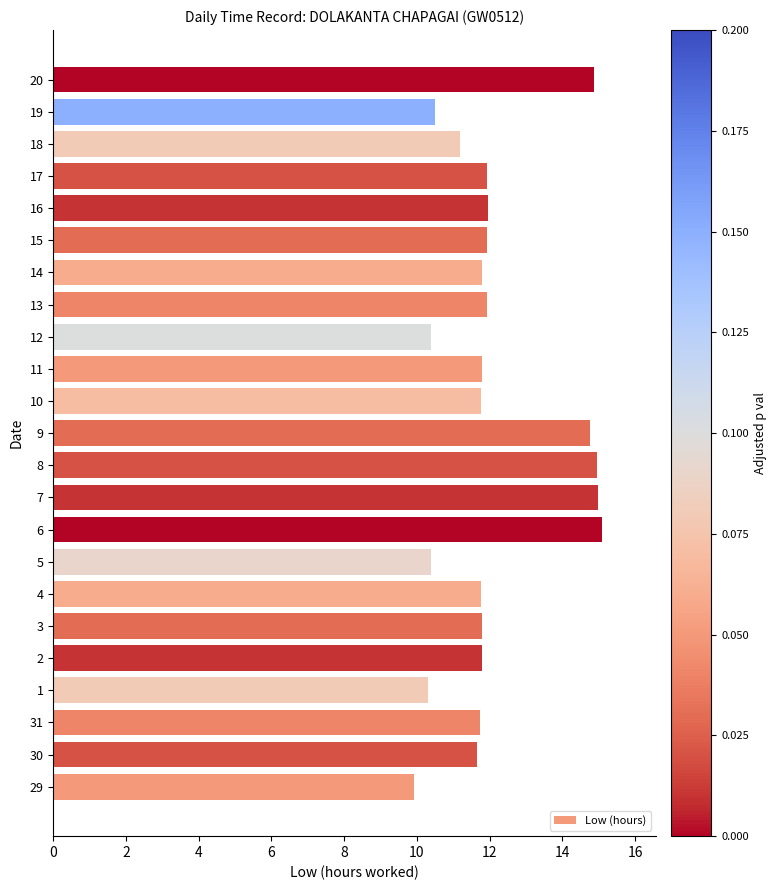

How many series are shown in this chart?

1